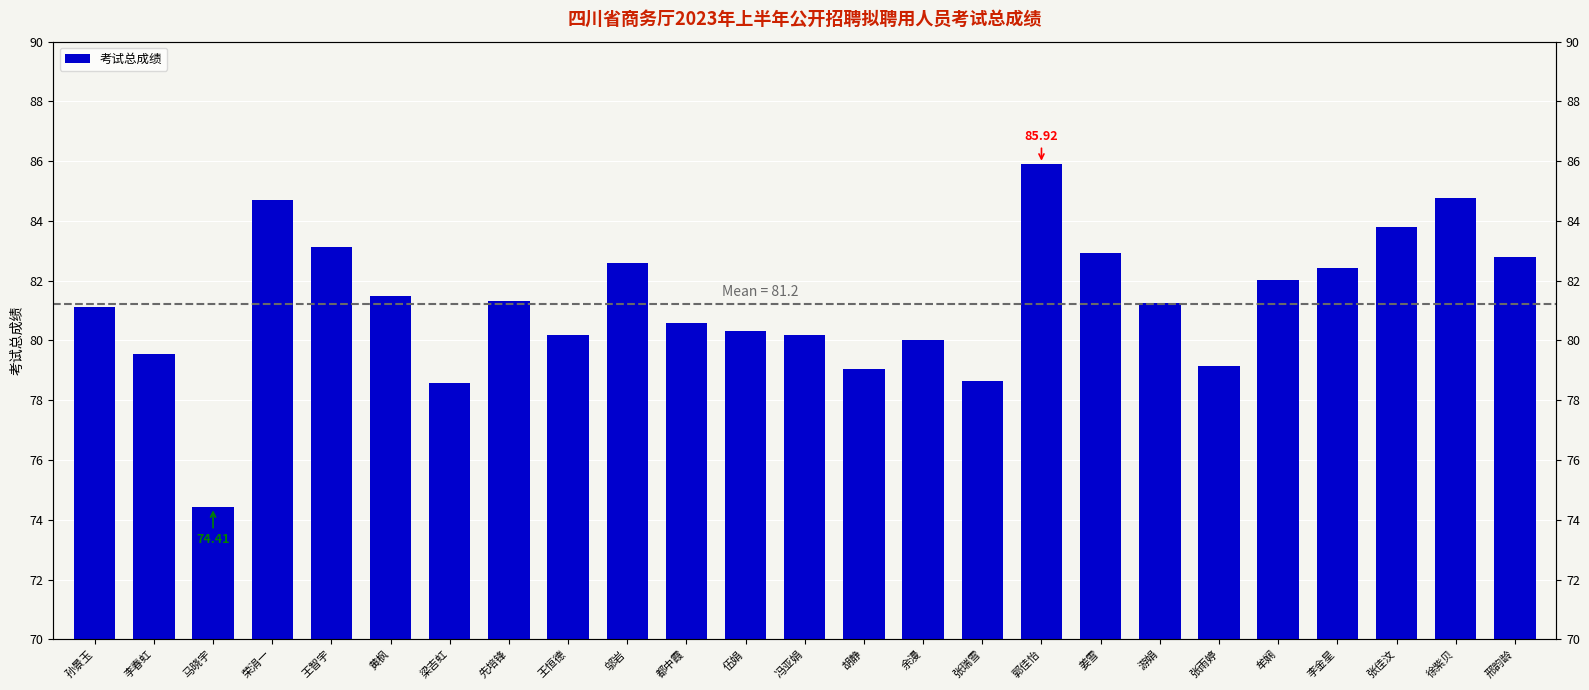

The chart shows a value of 81.3 at 先培锋. True or false?

True